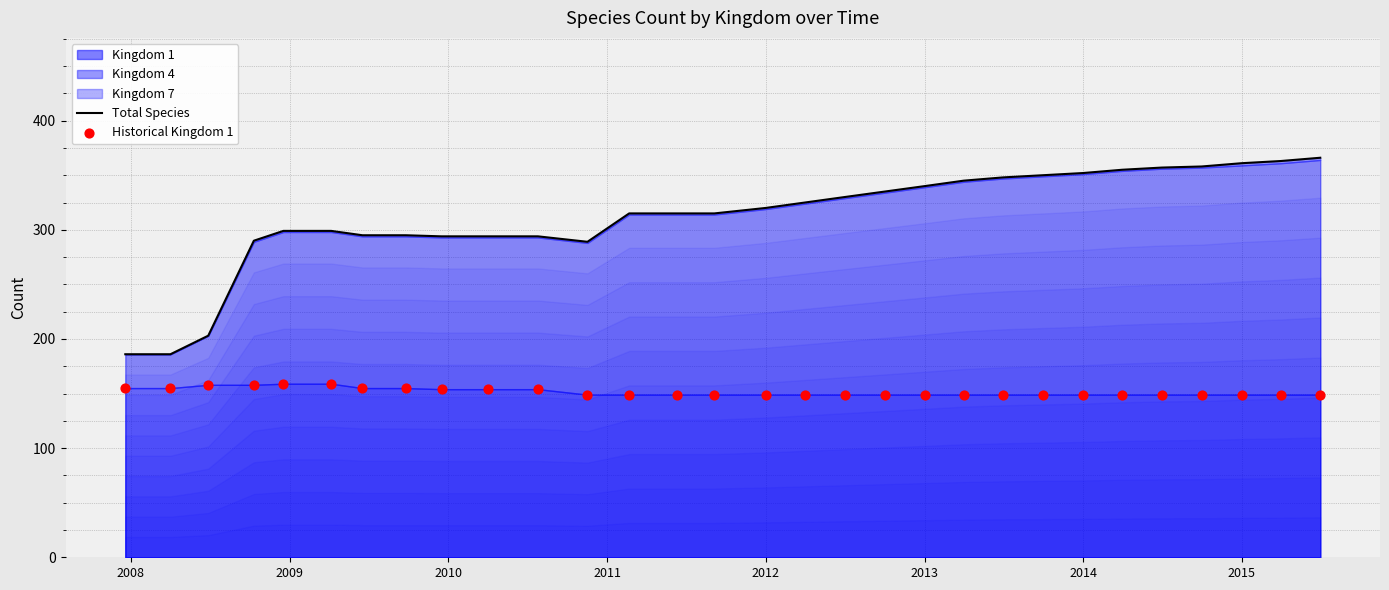

Which series has the largest total across all categories?

Total Species